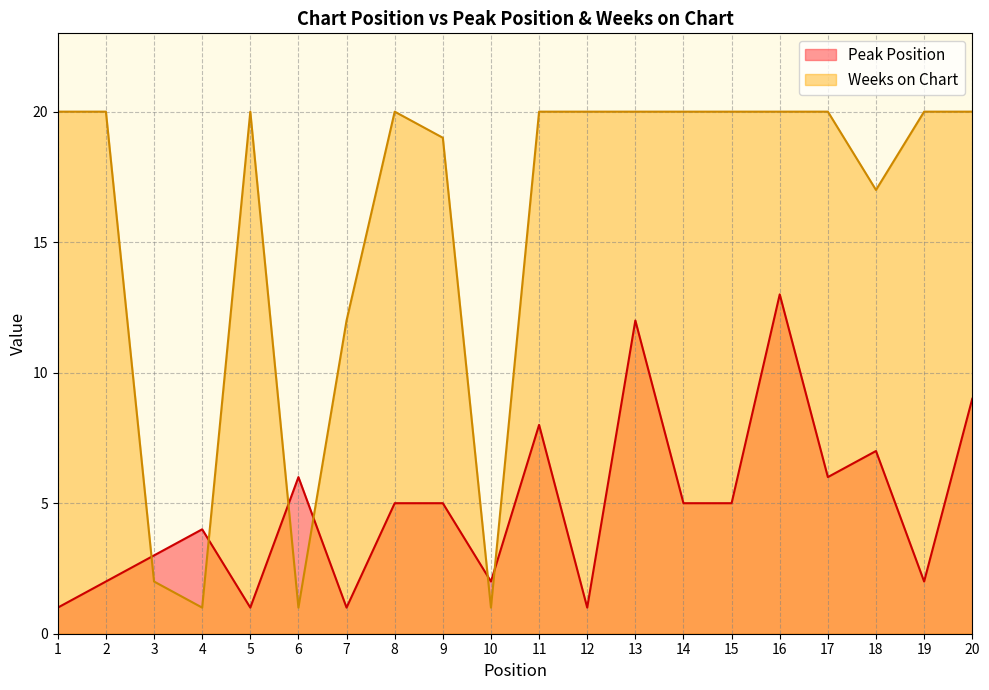

True or false: Peak Position has a value of 2 at 7.

False